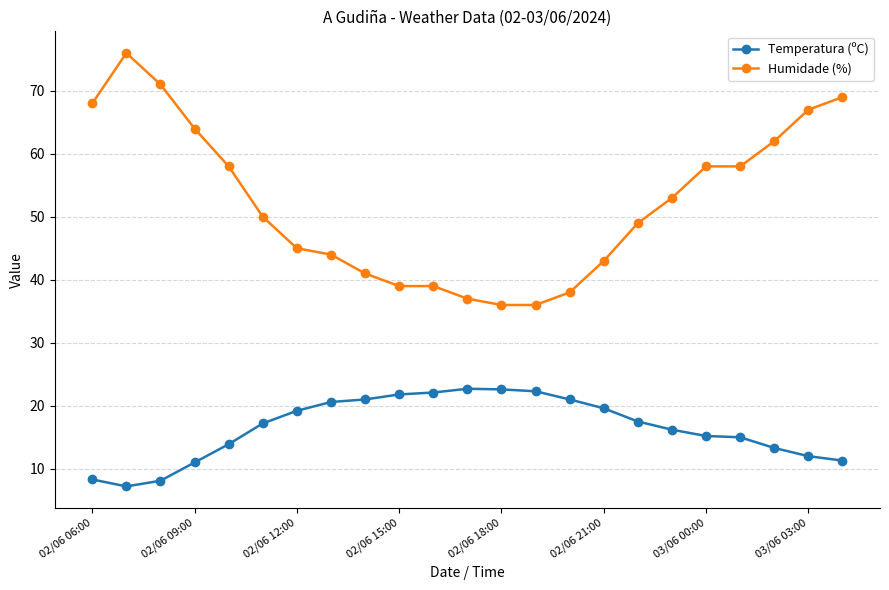

Which series has the largest range (max minus min)?

Humidade (%)